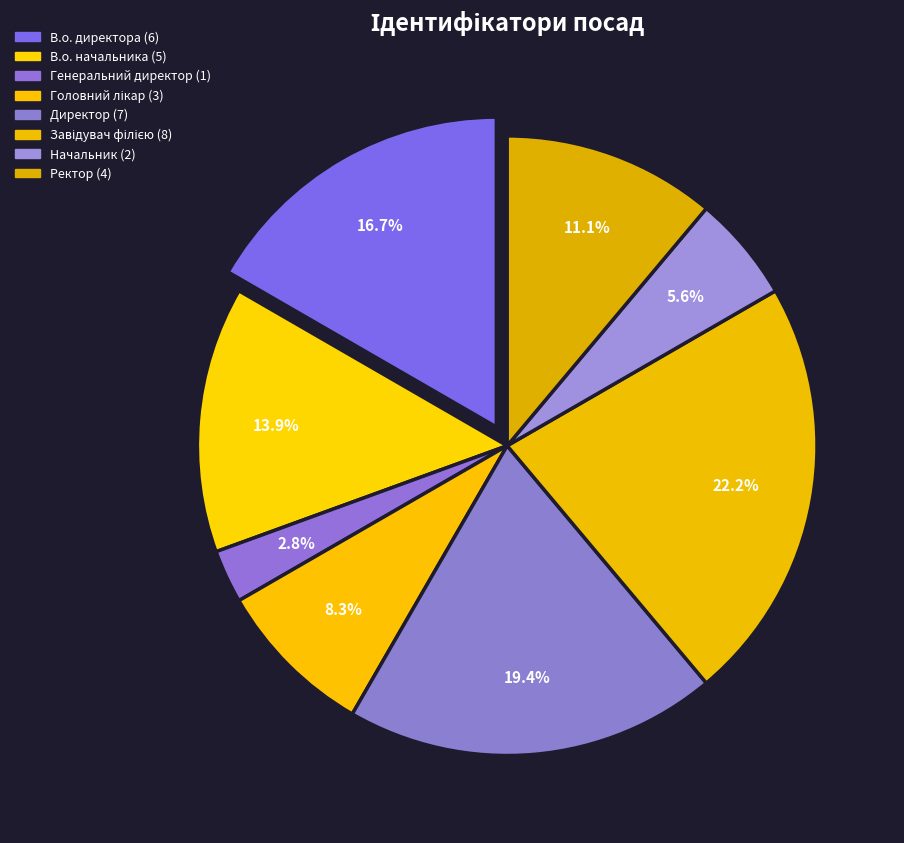

What percentage is the Головний лікар slice, to the nearest percent?

8%